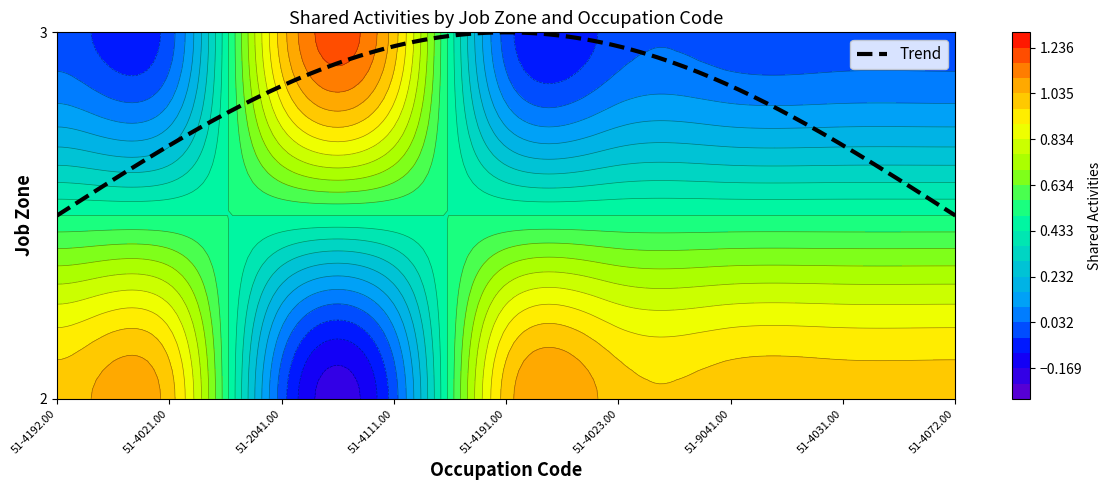

How many values in the 51-4191.00 series are below 2?

1